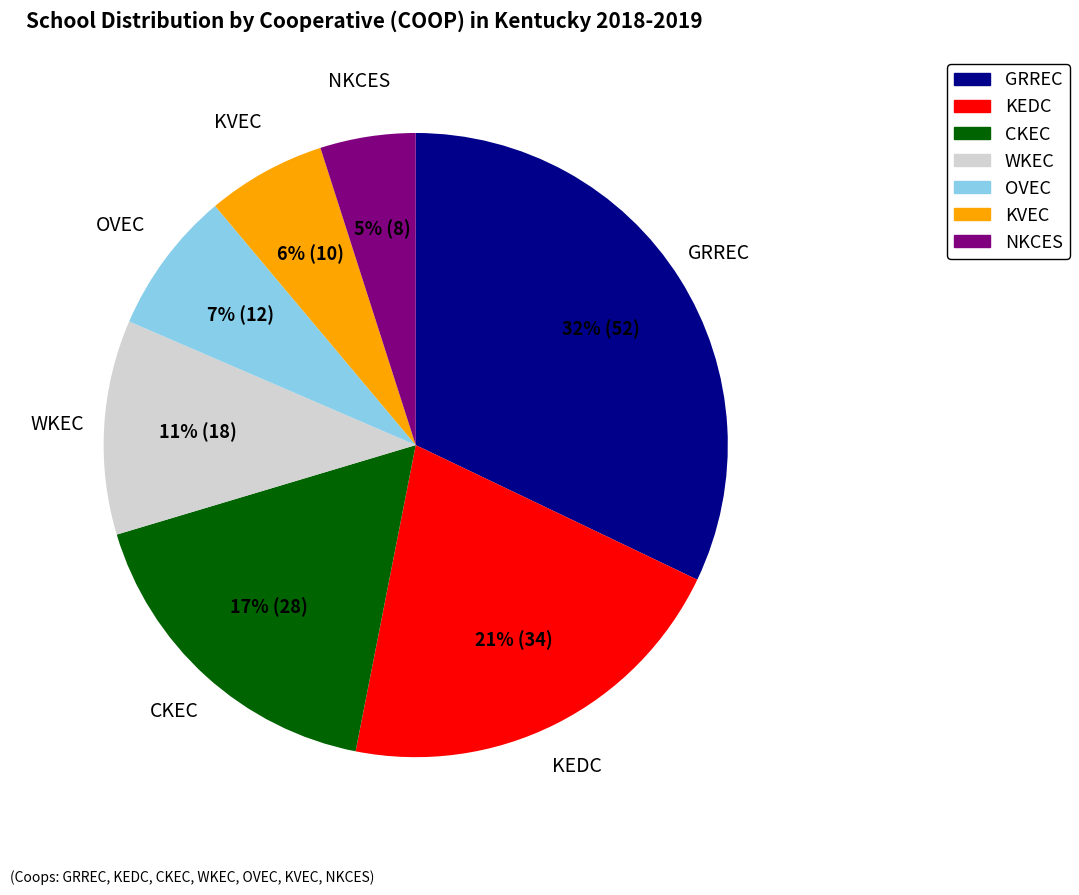

How many slices are in this pie chart?

7